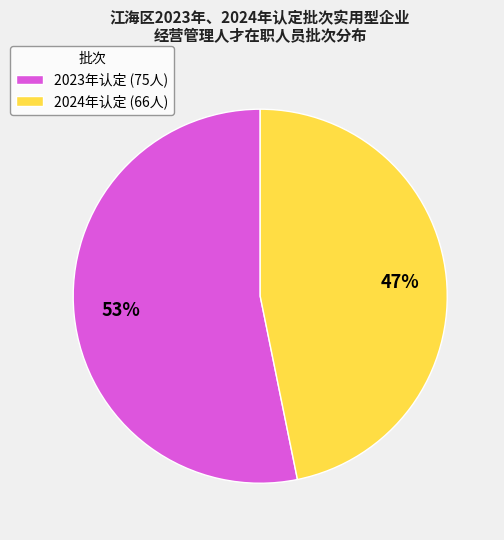

Is there a majority slice in this chart?

Yes